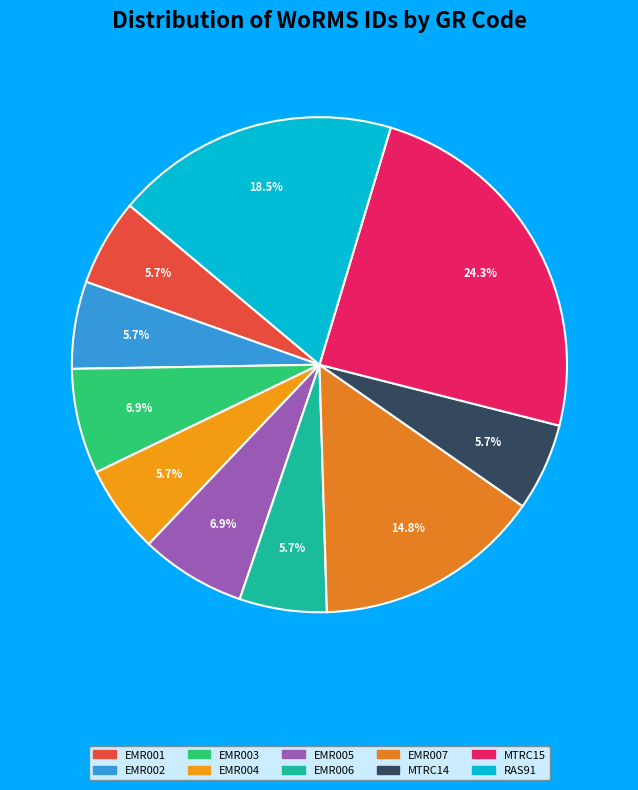

What is the total percentage of EMR002 and EMR005?

12.6%